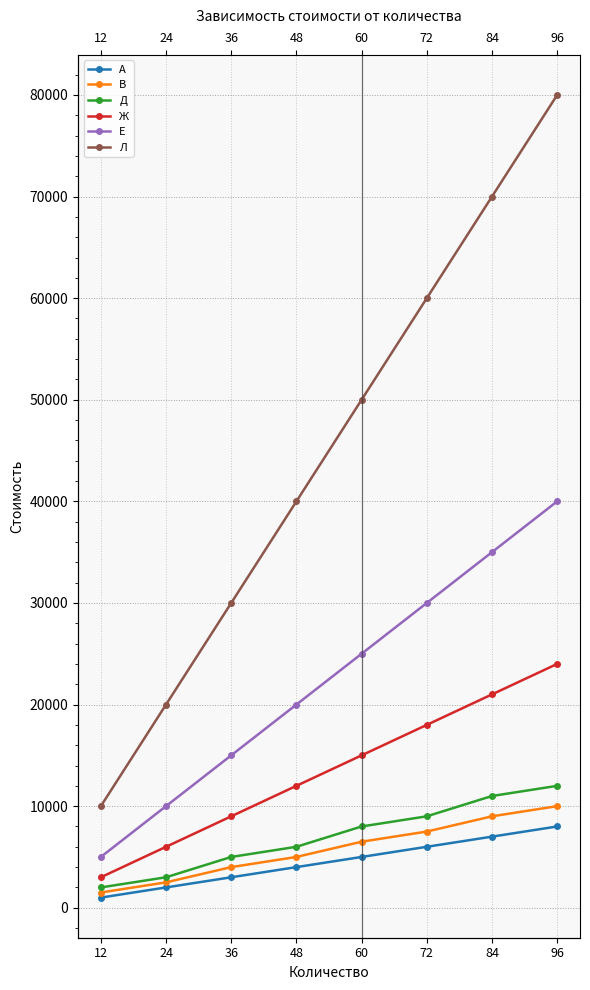

What is the average value of the Ж series?

13500